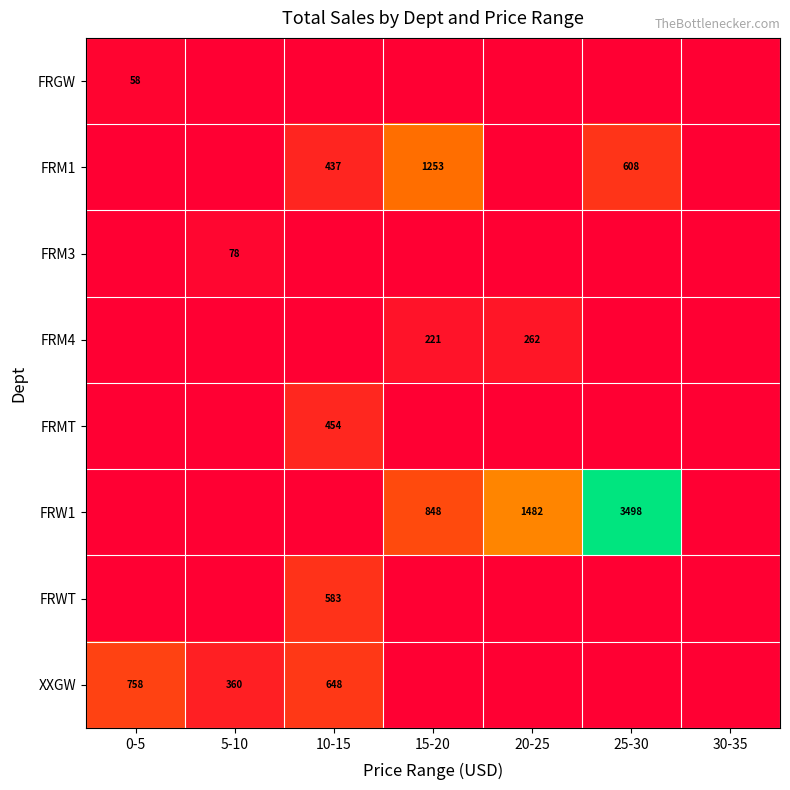

Is it true that XXGW equals 648 at 10-15?

True